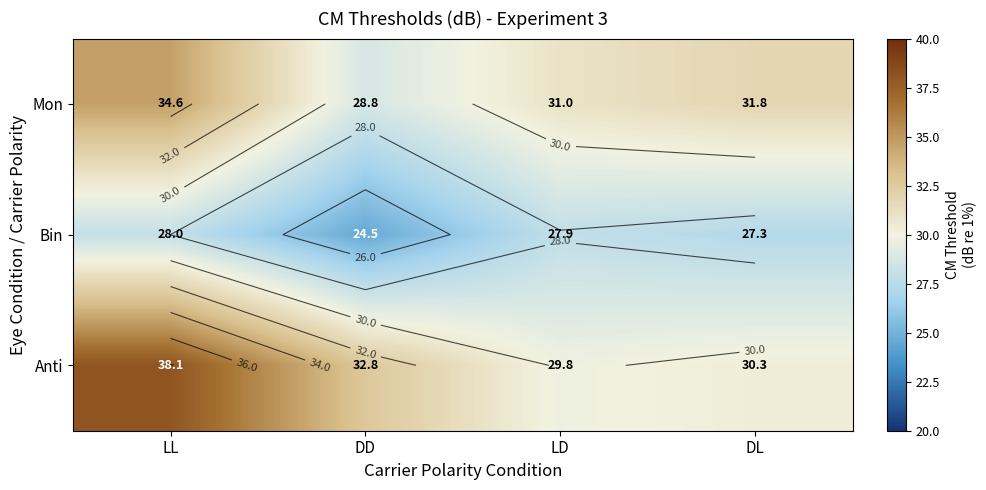

What is the spread (max minus min) of values at LL?

10.1